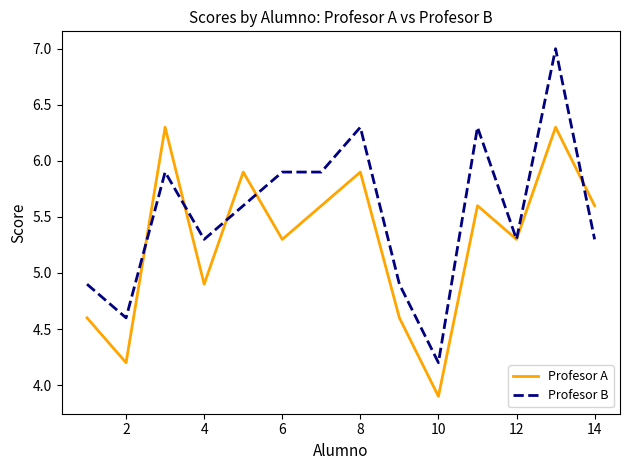

What is the sum of all Profesor B values?

77.4